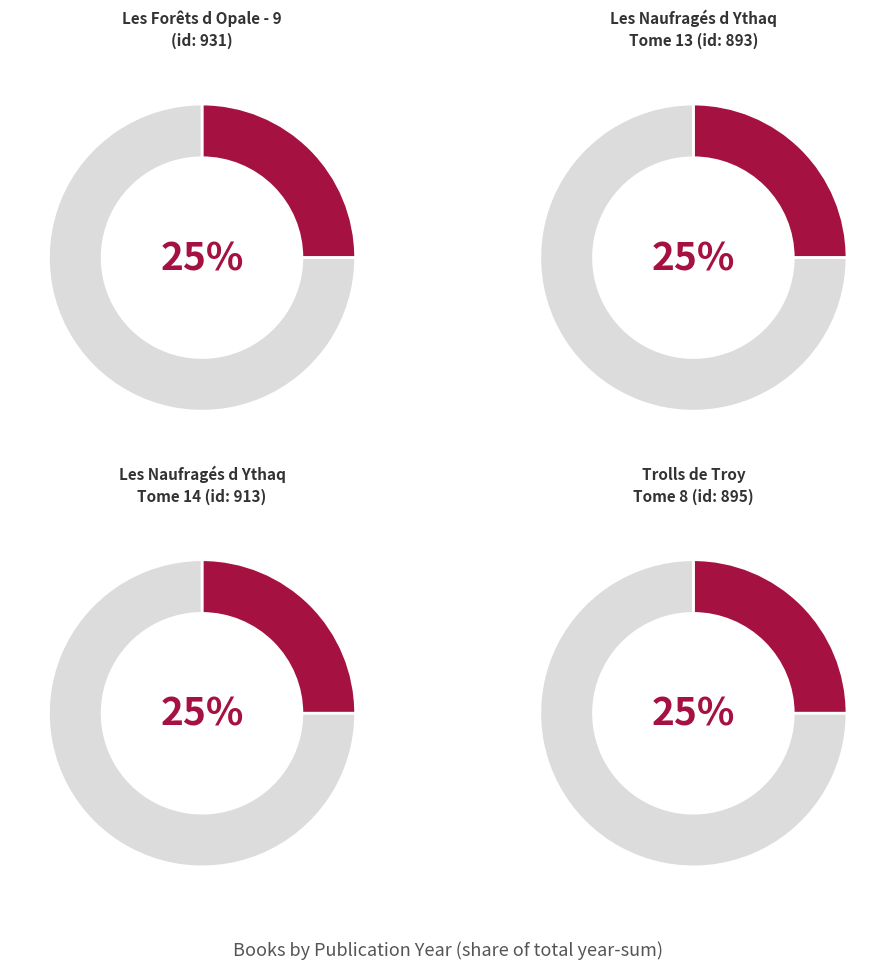

Combined, what portion of the pie is Trolls de Troy, Tome 8 and Les Forêts d Opale - 9?

49.9%